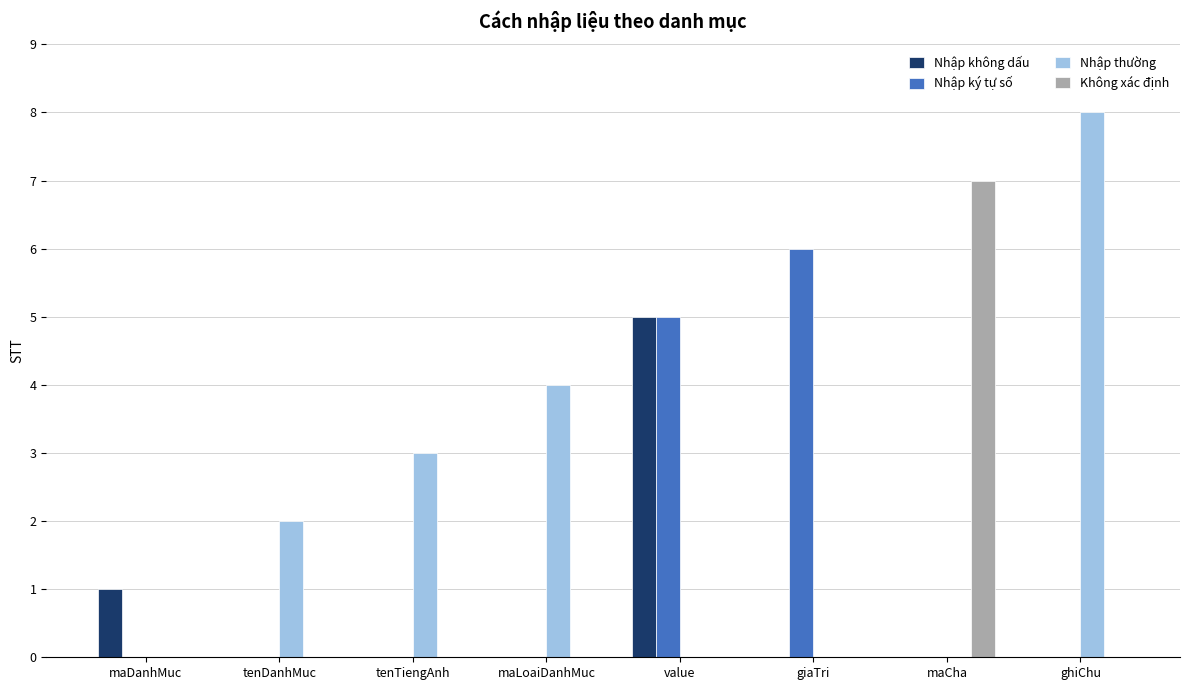

What is the greatest value displayed?

8